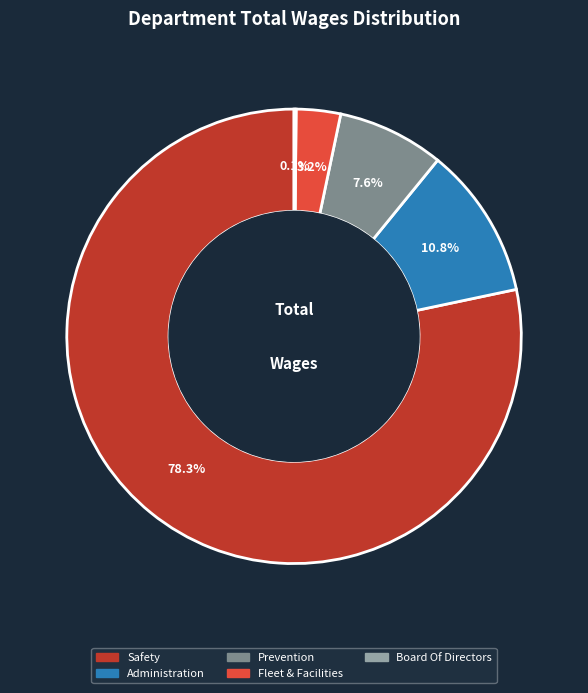

What is the largest slice in the pie chart?

Safety